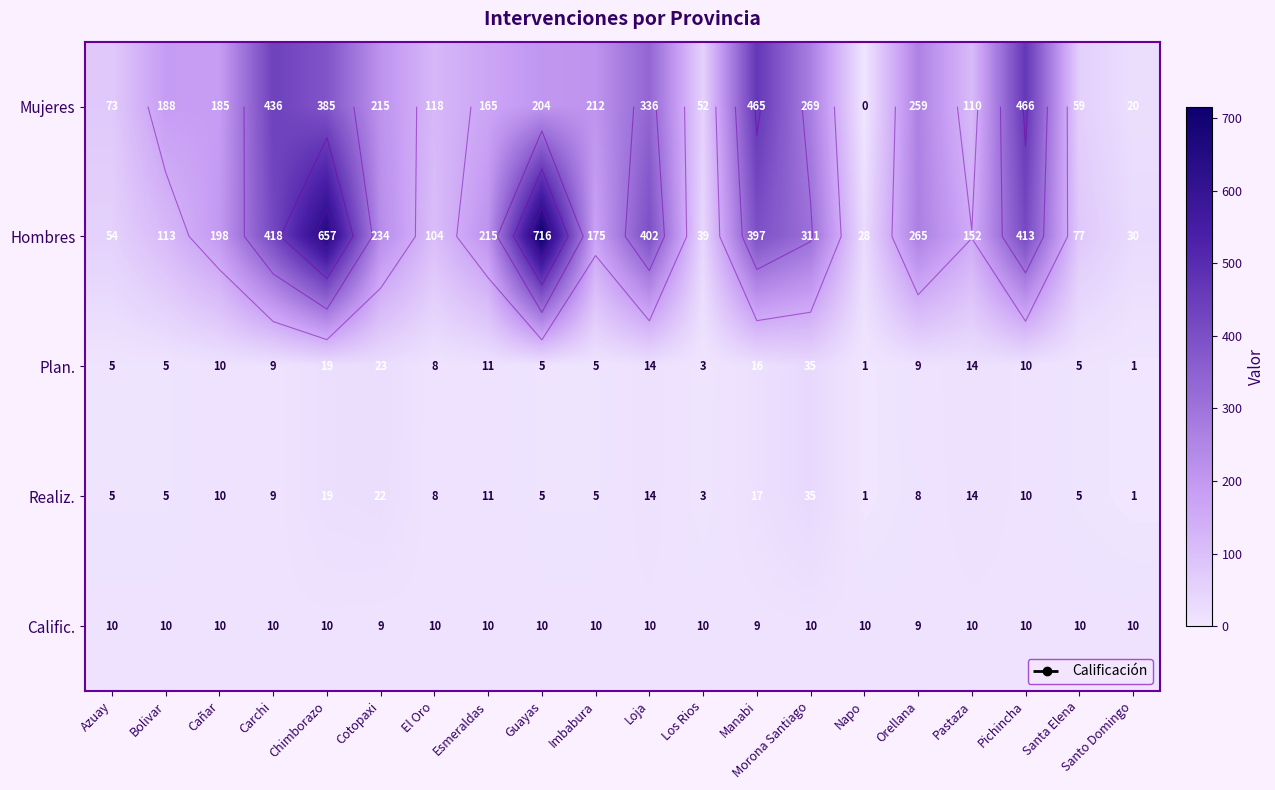

List the series in order of their peak value, highest first.

Hombres, Mujeres, Plan., Realiz., Calific.